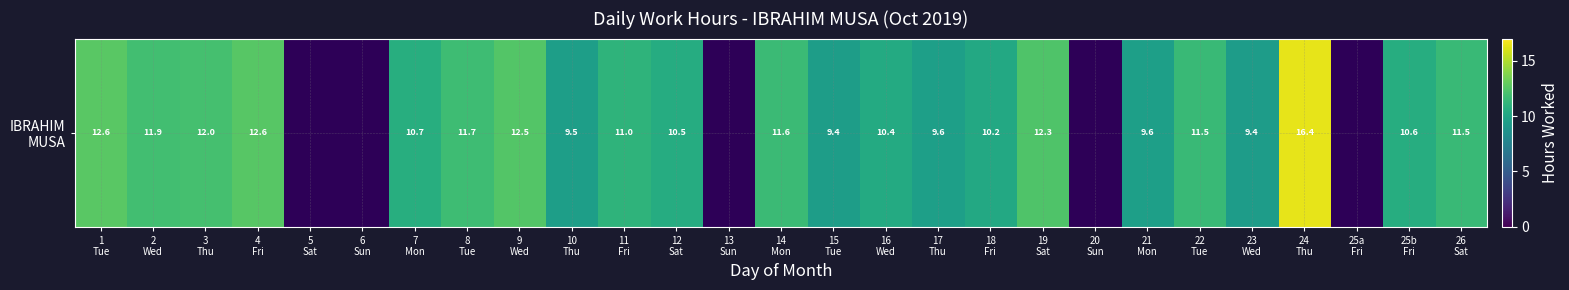

What is the average value?

9.2